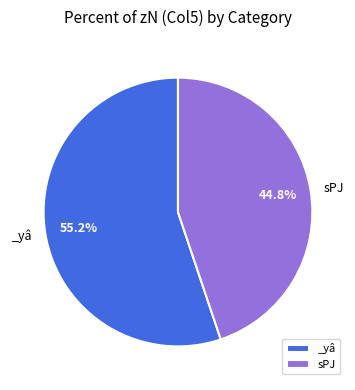

To the nearest percent, what is the difference between the largest and smallest slice percentages?

10%